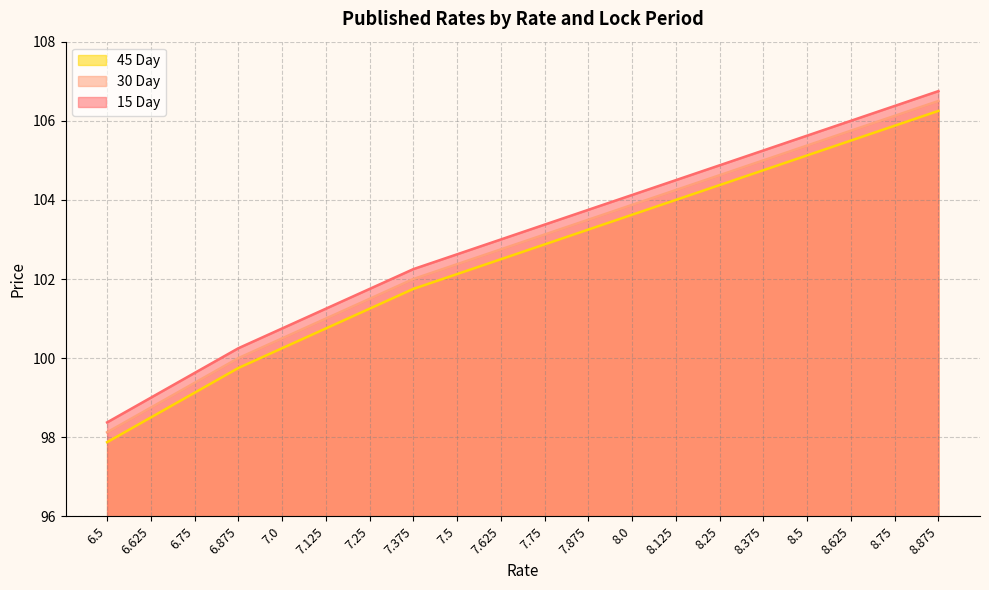

True or false: 30 Day and 15 Day cross at least once.

False